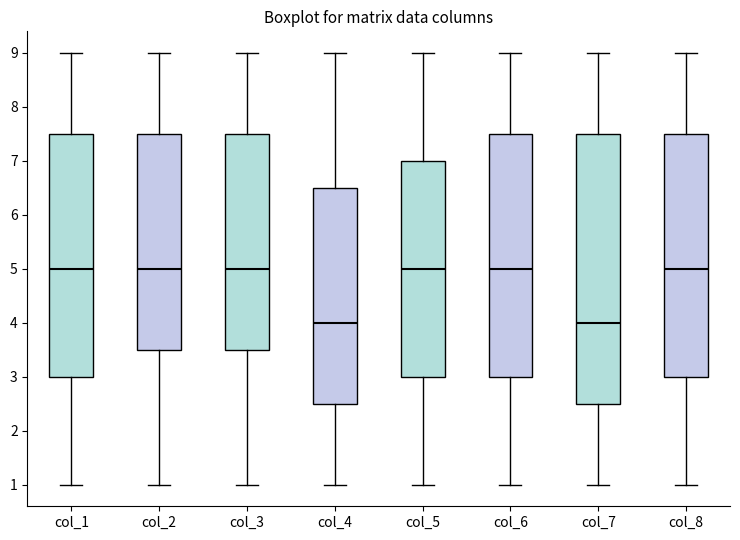

Reading left to right, read every box against the y-axis: the position of its median line, the range the box covers, and the ends of its whiskers. The values are not printed on the chart, so give them approximately, as read against the axis.

col_1: median 5.0, box 3.0 to 7.5, whiskers 1.0 to 9.0
col_2: median 5.0, box 3.5 to 7.5, whiskers 1.0 to 9.0
col_3: median 5.0, box 3.5 to 7.5, whiskers 1.0 to 9.0
col_4: median 4.0, box 2.5 to 6.5, whiskers 1.0 to 9.0
col_5: median 5.0, box 3.0 to 7.0, whiskers 1.0 to 9.0
col_6: median 5.0, box 3.0 to 7.5, whiskers 1.0 to 9.0
col_7: median 4.0, box 2.5 to 7.5, whiskers 1.0 to 9.0
col_8: median 5.0, box 3.0 to 7.5, whiskers 1.0 to 9.0